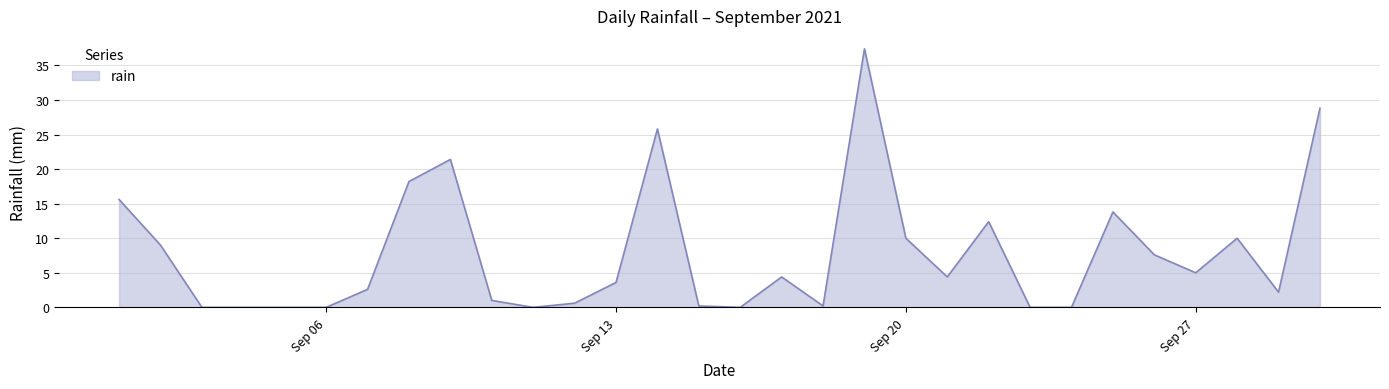

What is the difference between the maximum and second lowest values?

37.4